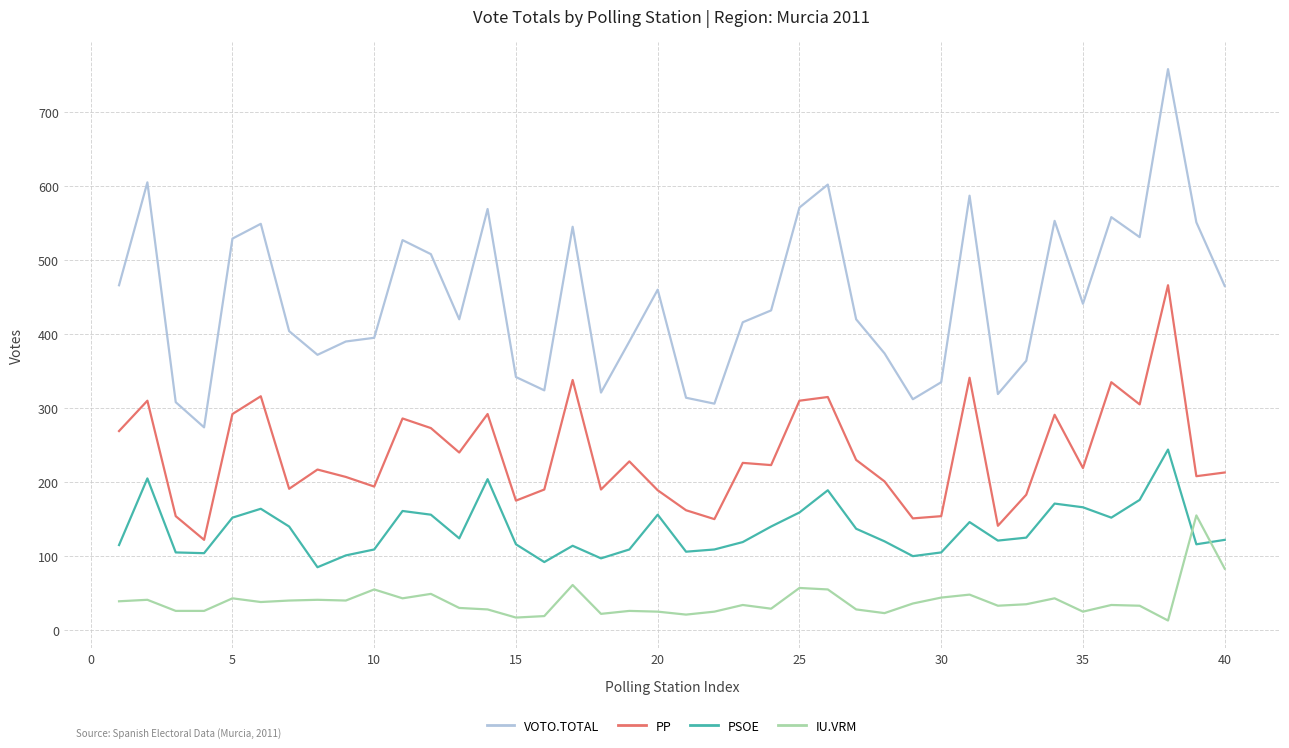

What is the difference between the maximum and minimum values in the PP series?

344